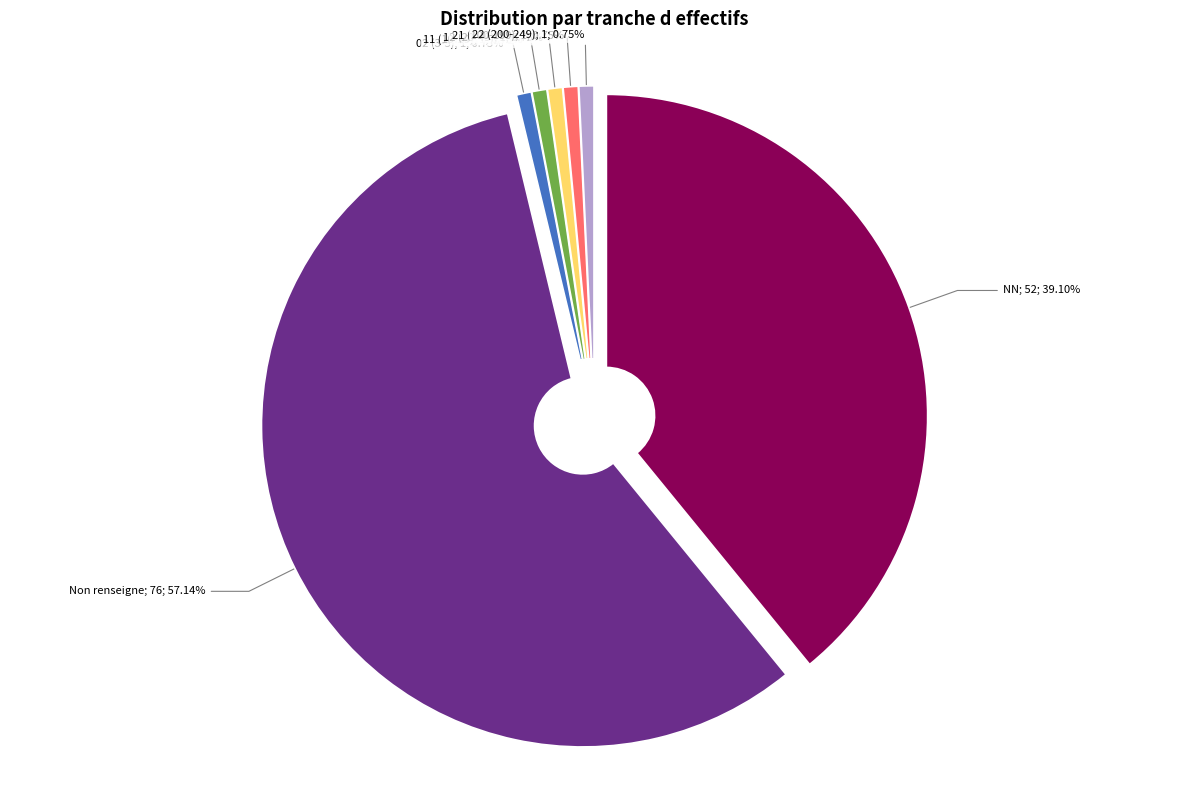

How many slices are in this pie chart?

7